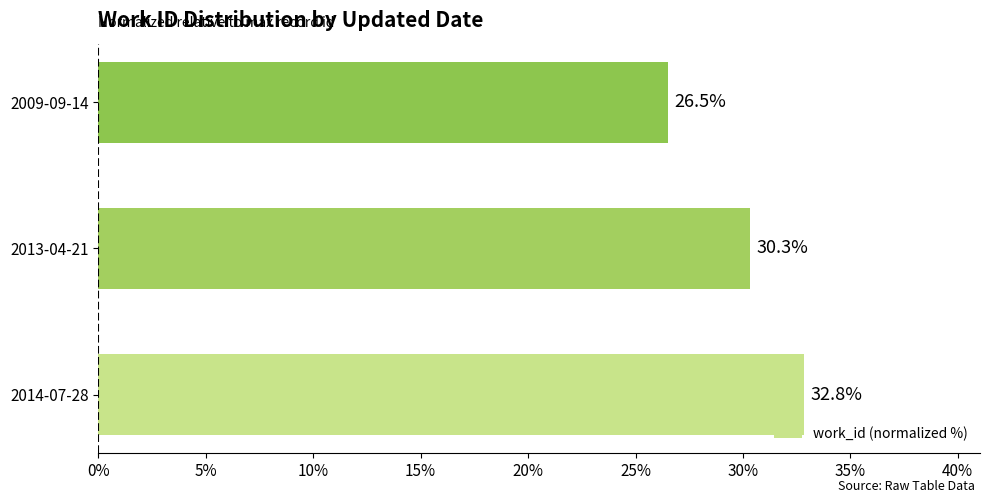

Reading bottom to top, transcribe all the data shown in this chart.

2014-07-28=32.8	2013-04-21=30.3	2009-09-14=26.5